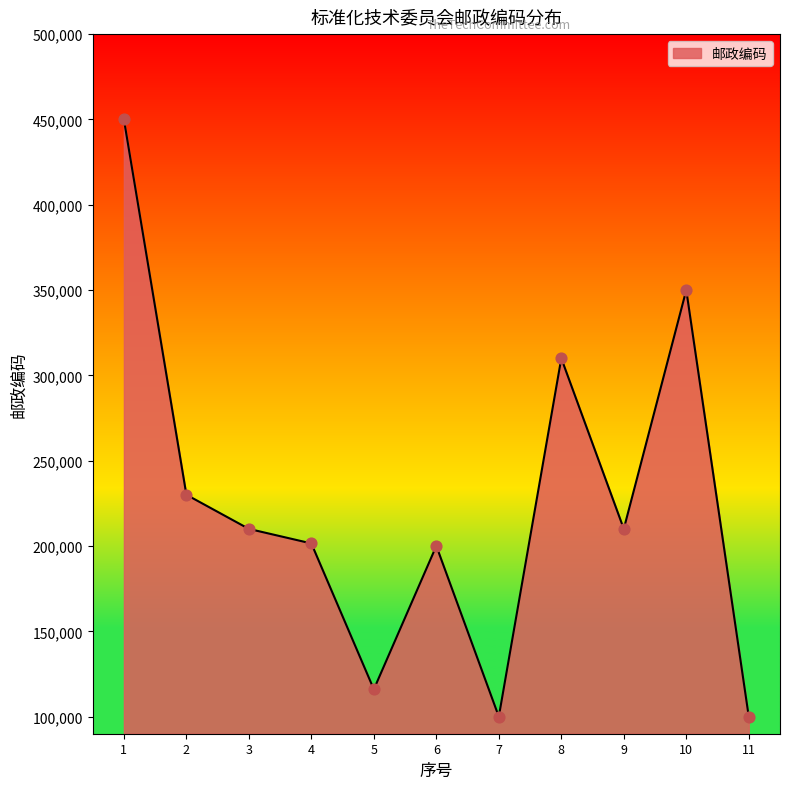

Approximately how many times larger is the value at 9 compared to 1?

0.5